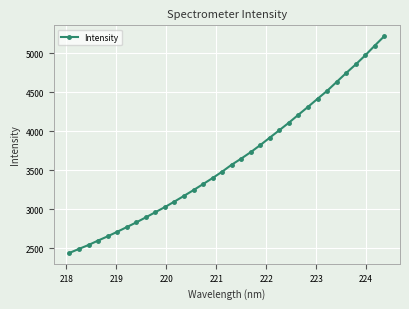

What is the maximum value shown in the chart?

5220.0